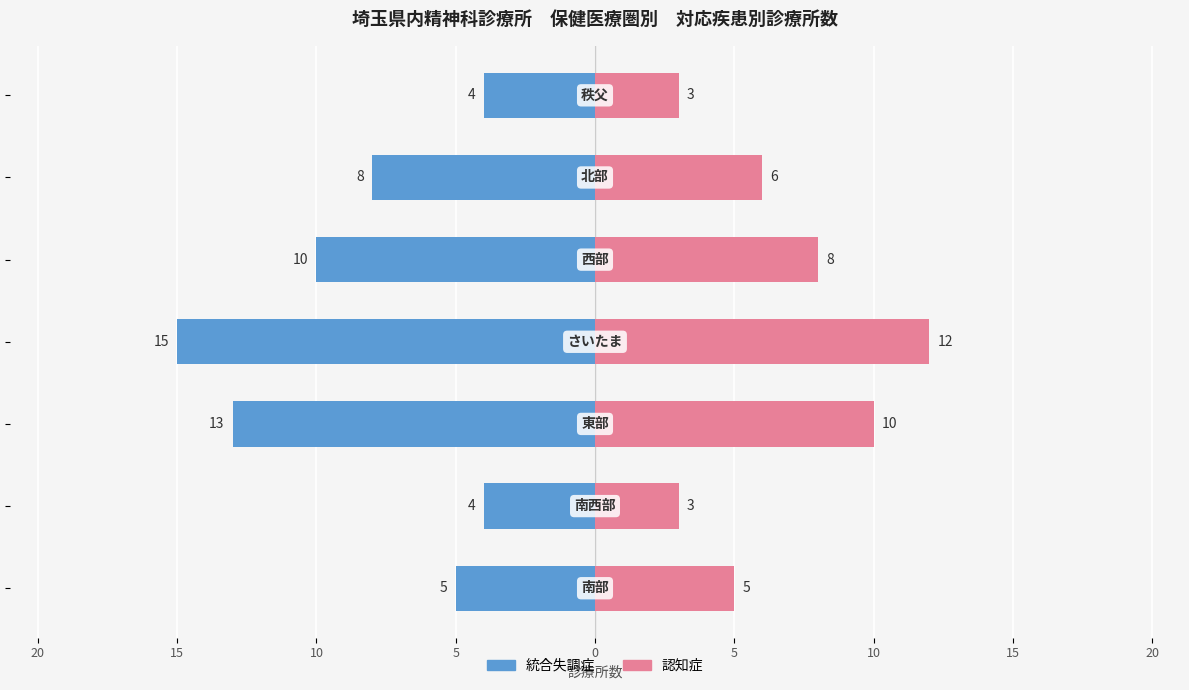

What is the label of the 1st bar from the right?

10